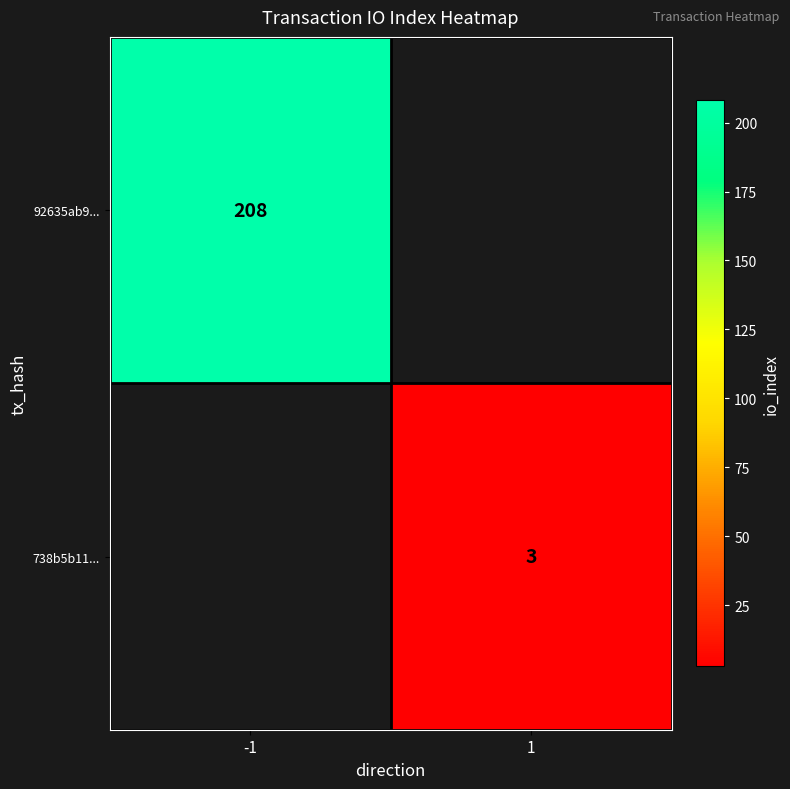

True or false: 92635ab9... has a value of 208 at -1.

True